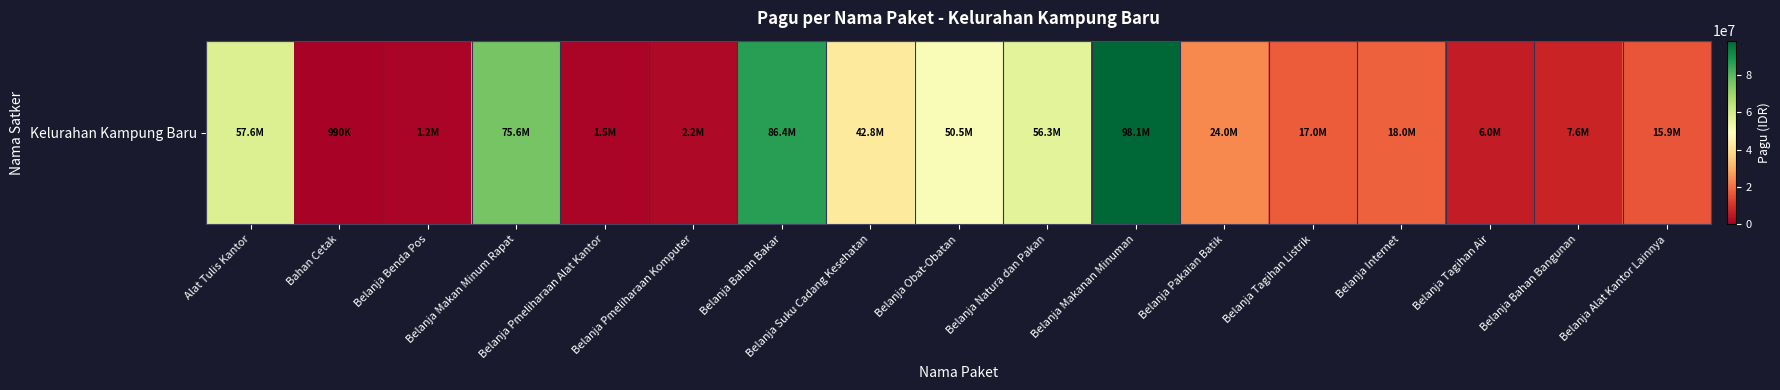

The chart shows a value of 41405363 at Belanja Bahan Bakar. True or false?

False